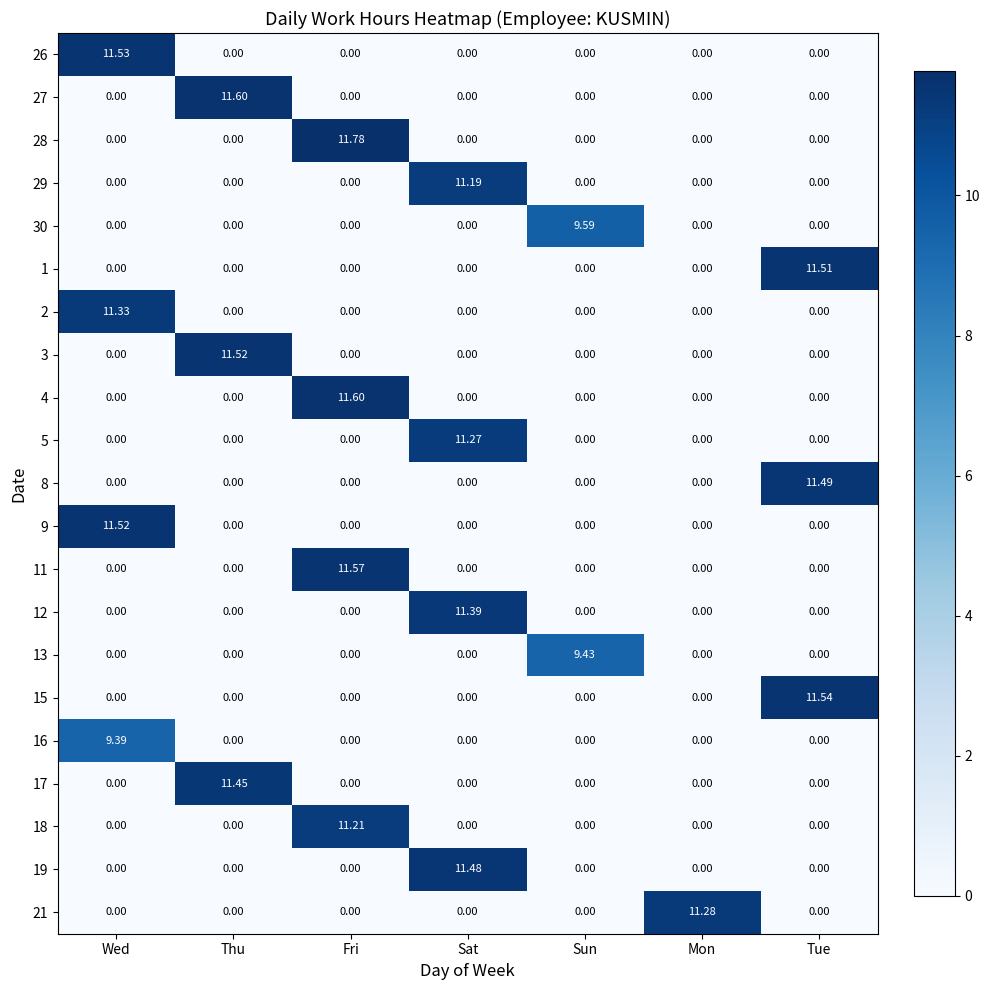

What is the spread (max minus min) of values at Fri?

11.8